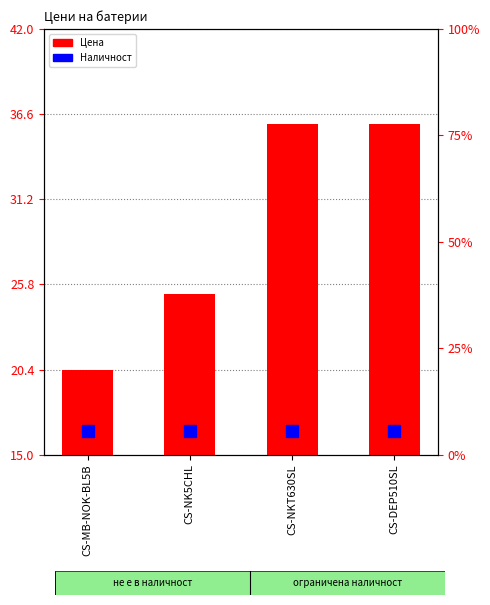

What is the difference between the second highest and minimum values?

15.6